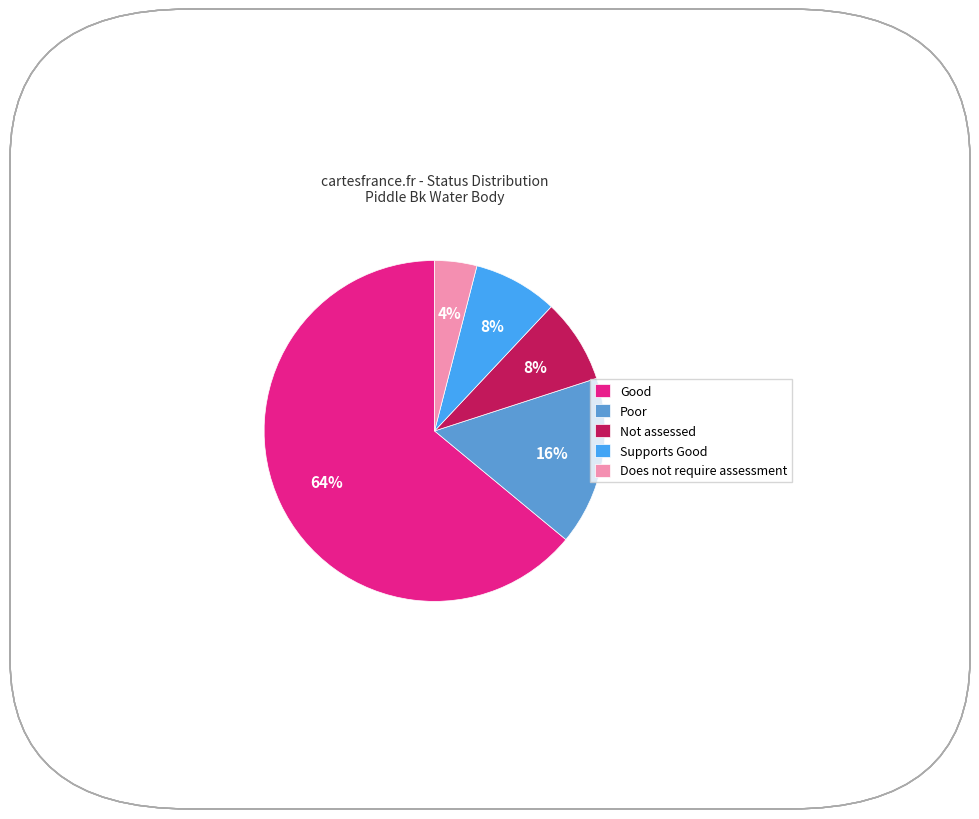

Is the sum of Good and Not assessed greater than half?

Yes